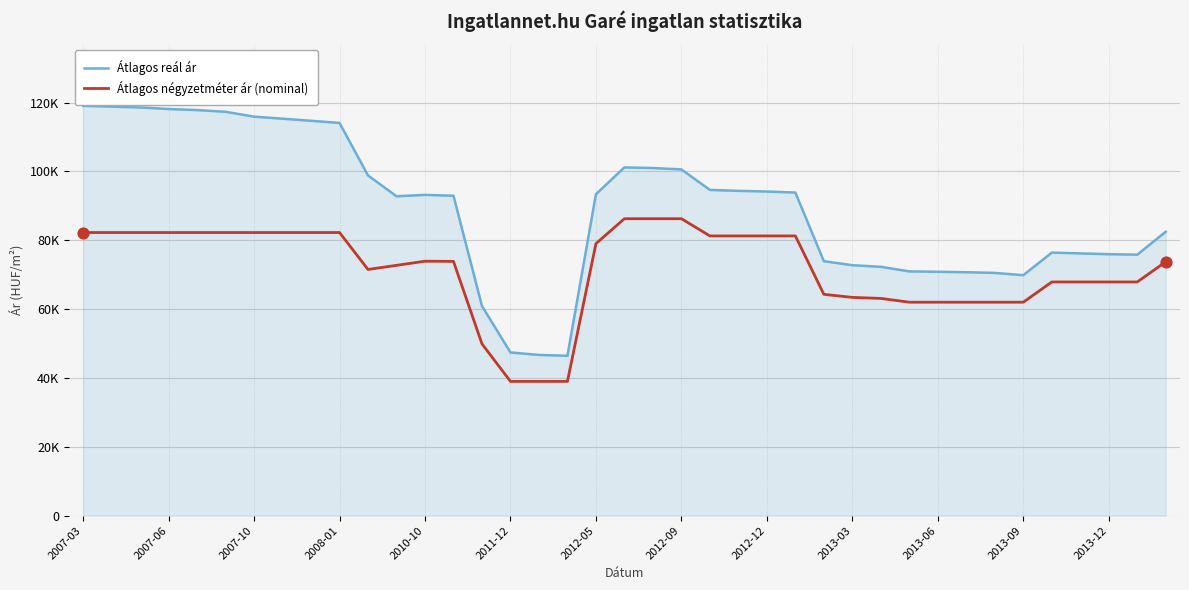

What are all the series names shown in the legend?

Átlagos reál ár, Átlagos négyzetméter ár (nominal)